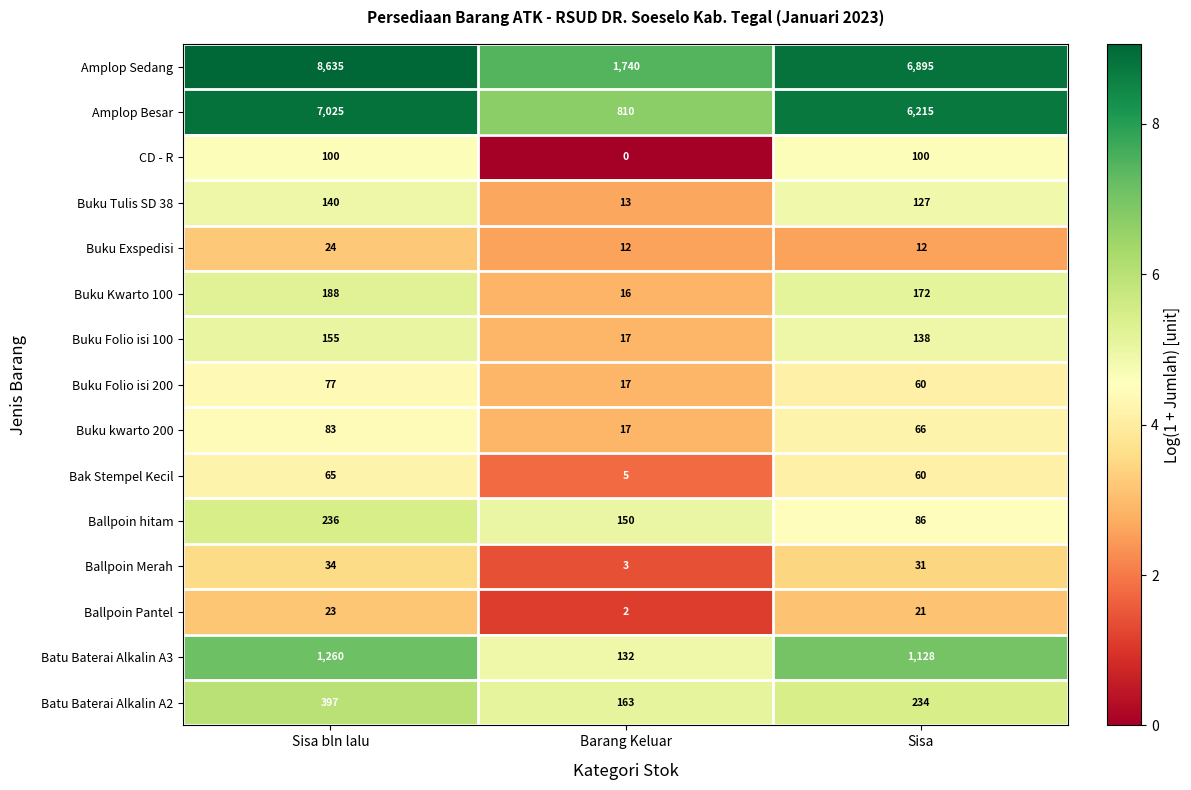

What is the lowest value of the Batu Baterai Alkalin A2 series?

163